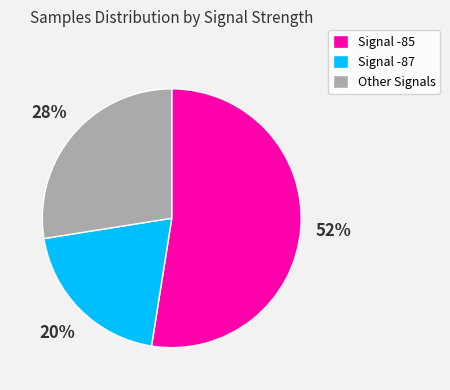

Combined, do Other Signals and Signal -85 account for over 50%?

Yes